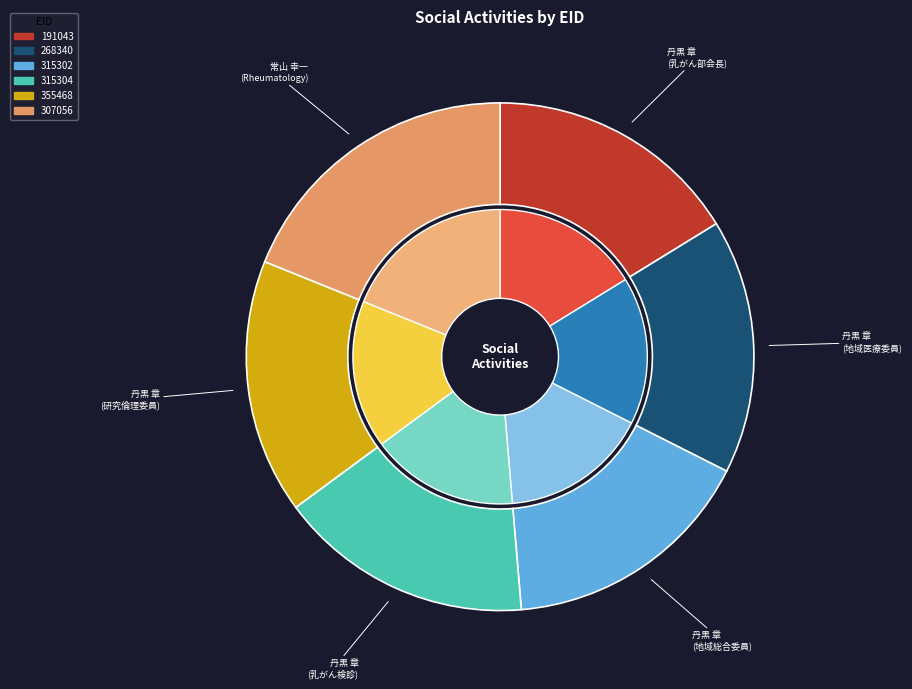

To the nearest percent, what is the difference between the largest and smallest slice percentages?

3%